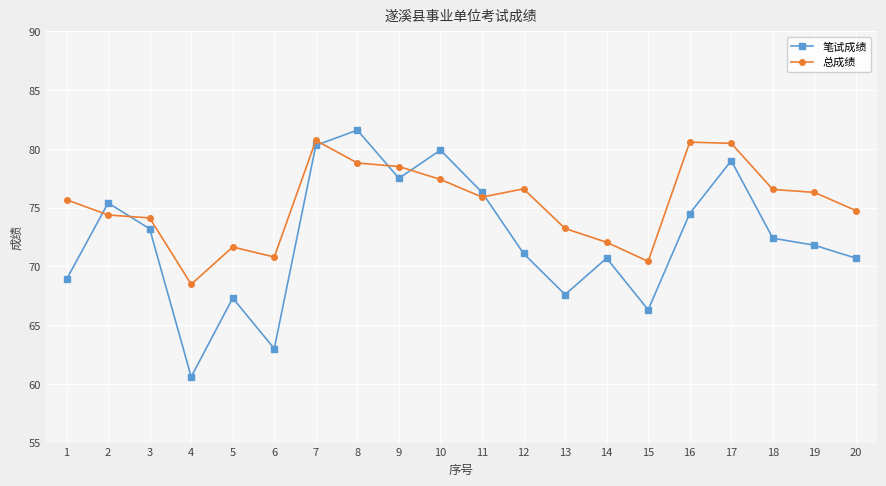

At which category does the chart reach its minimum across all series?

4